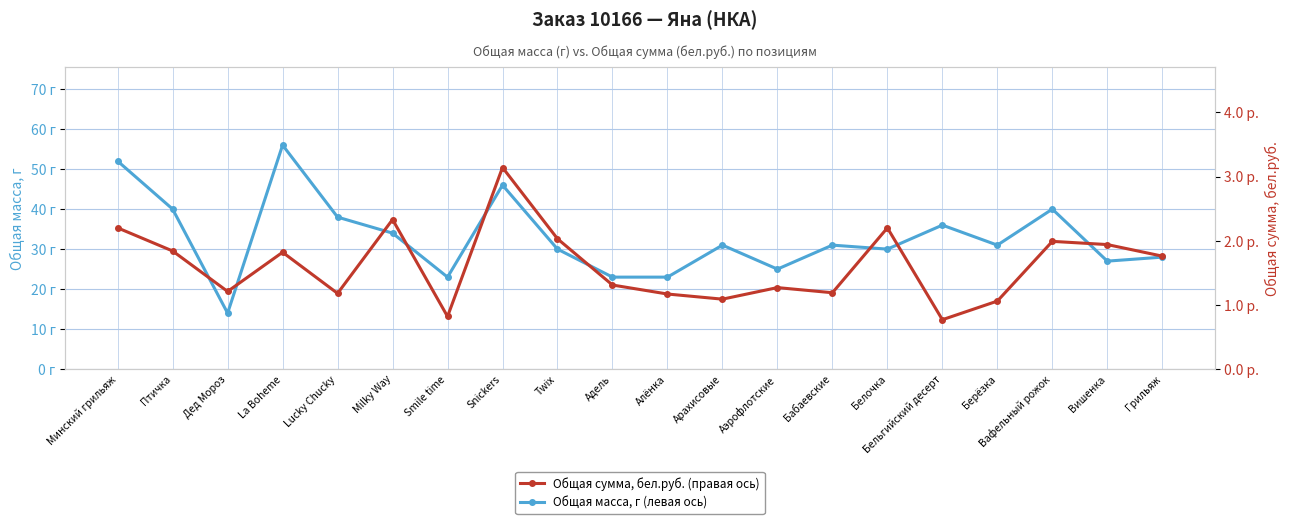

Is this an area chart (filled region under the line)?

No